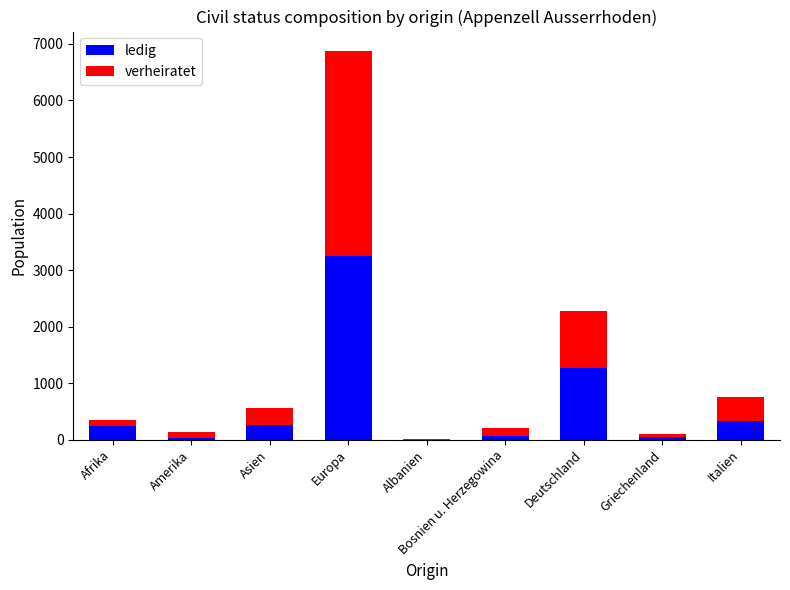

Are the bars grouped side by side (vs. stacked)?

No